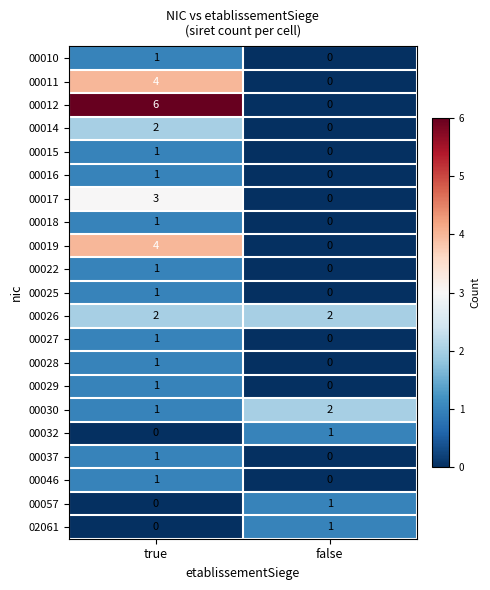

The 00028 series shows 0 at false. True or false?

True